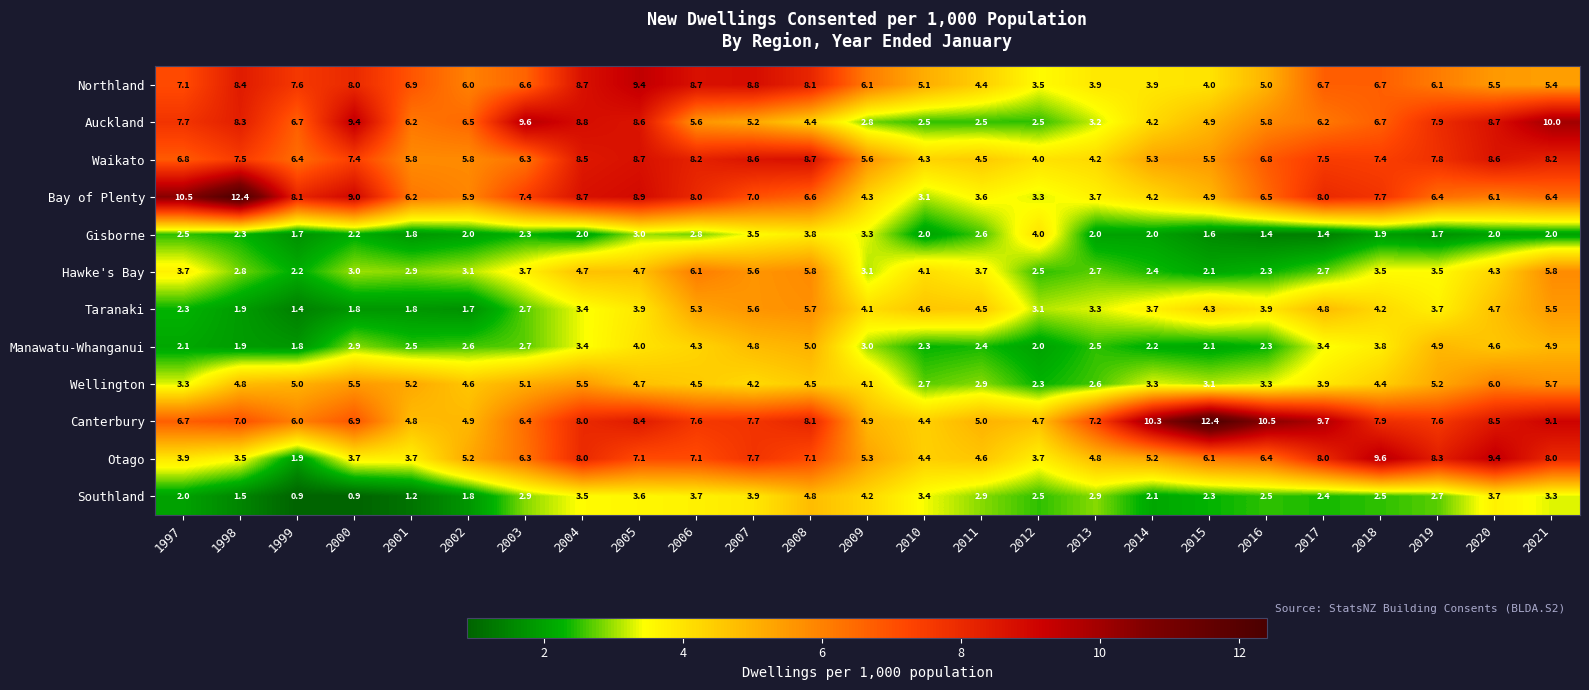

Which series changed the most between 1997 and 2018?

Otago